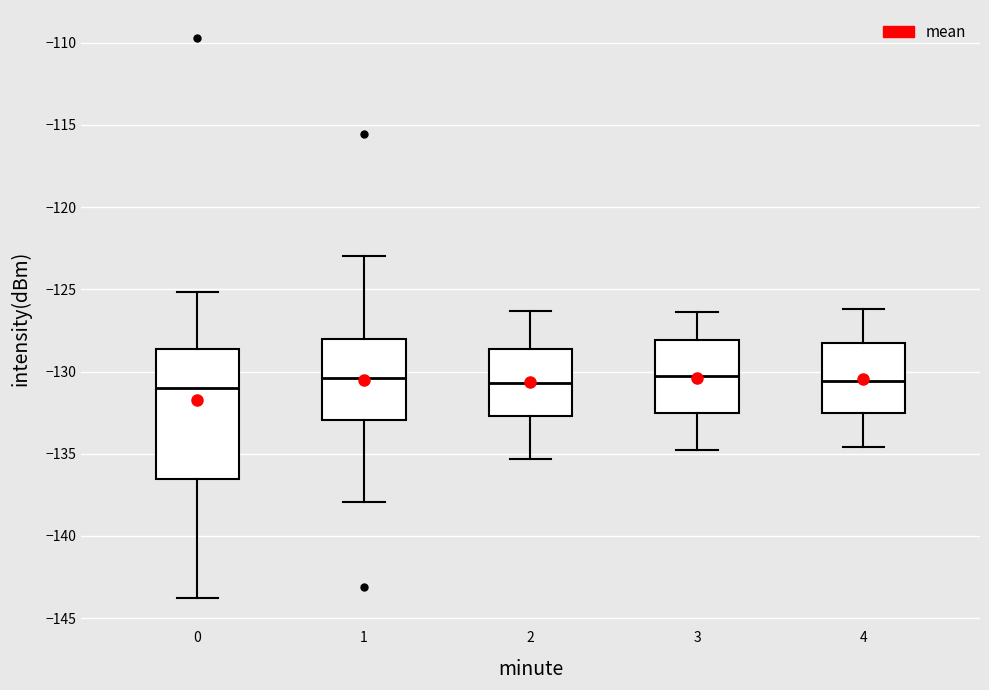

Reading left to right, read every box against the y-axis: the position of its median line, the range the box covers, and the ends of its whiskers. The values are not printed on the chart, so give them approximately, as read against the axis.

0: median -131.0, box -136.5 to -128.5, whiskers -144.0 to -125.0
1: median -130.5, box -133.0 to -128.0, whiskers -138.0 to -123.0
2: median -130.5, box -132.5 to -128.5, whiskers -135.5 to -126.5
3: median -130.5, box -132.5 to -128.0, whiskers -135.0 to -126.5
4: median -130.5, box -132.5 to -128.0, whiskers -134.5 to -126.0